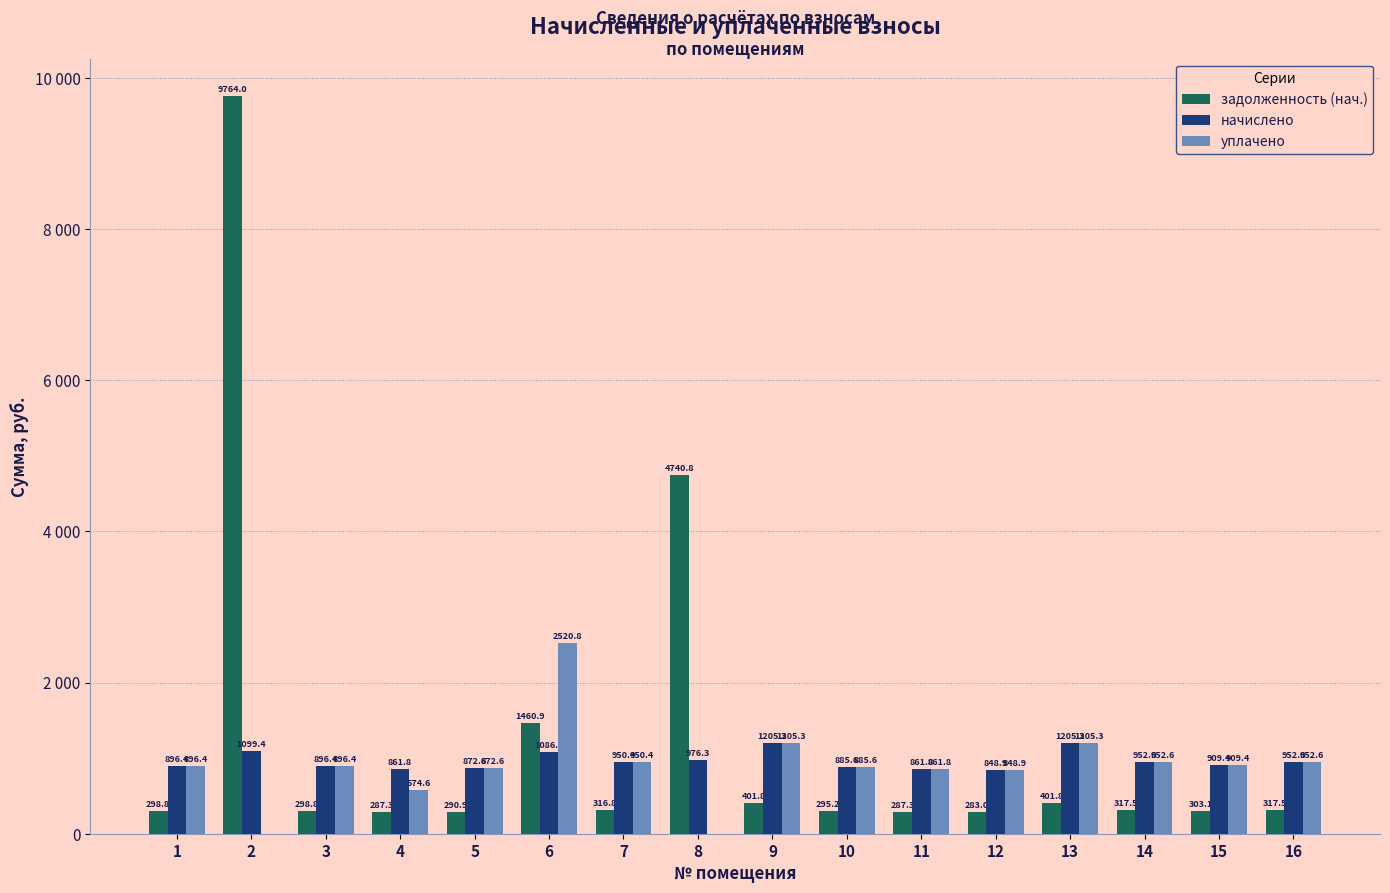

What is the greatest value displayed?

9764.0